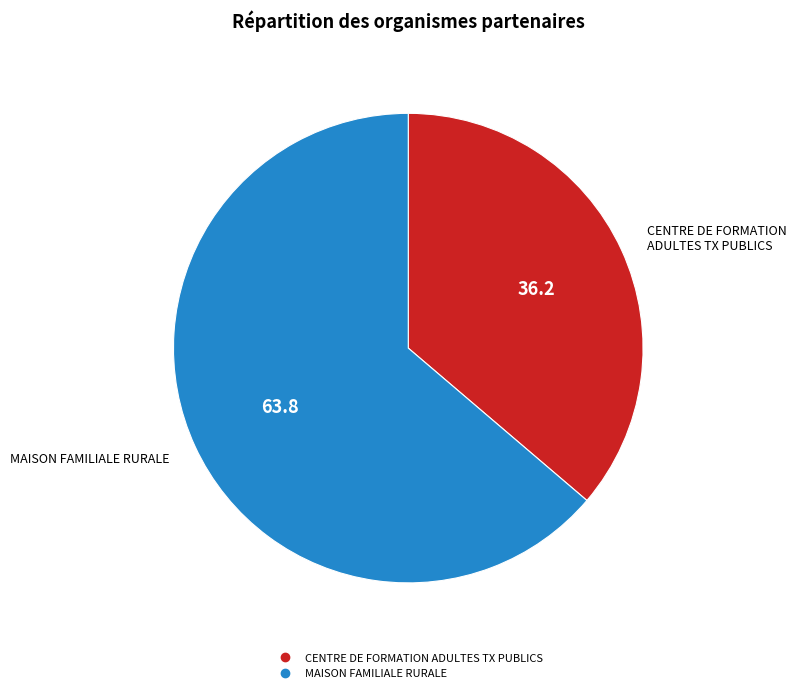

How many slices are in this pie chart?

2